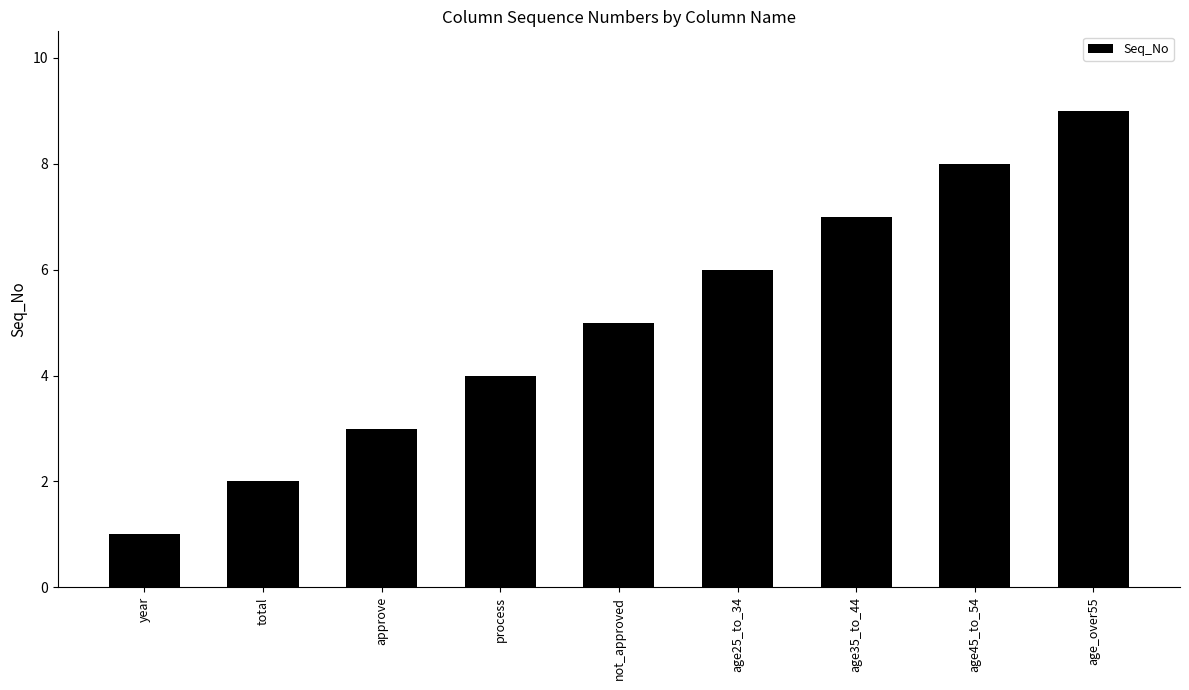

What is the value of the 4th bar from the left?

4